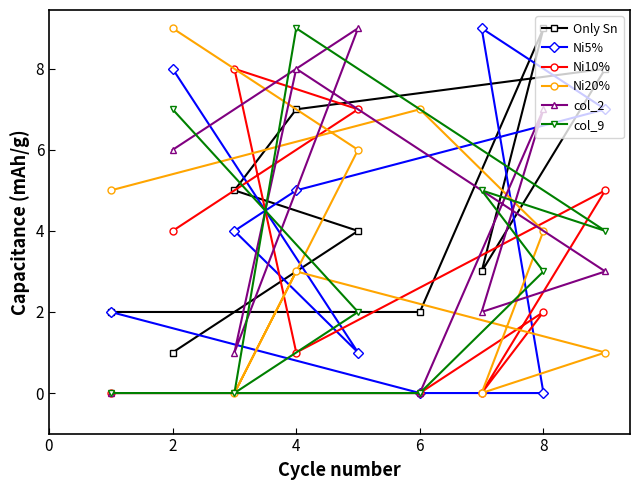

What is the highest value of the Only Sn series?

9